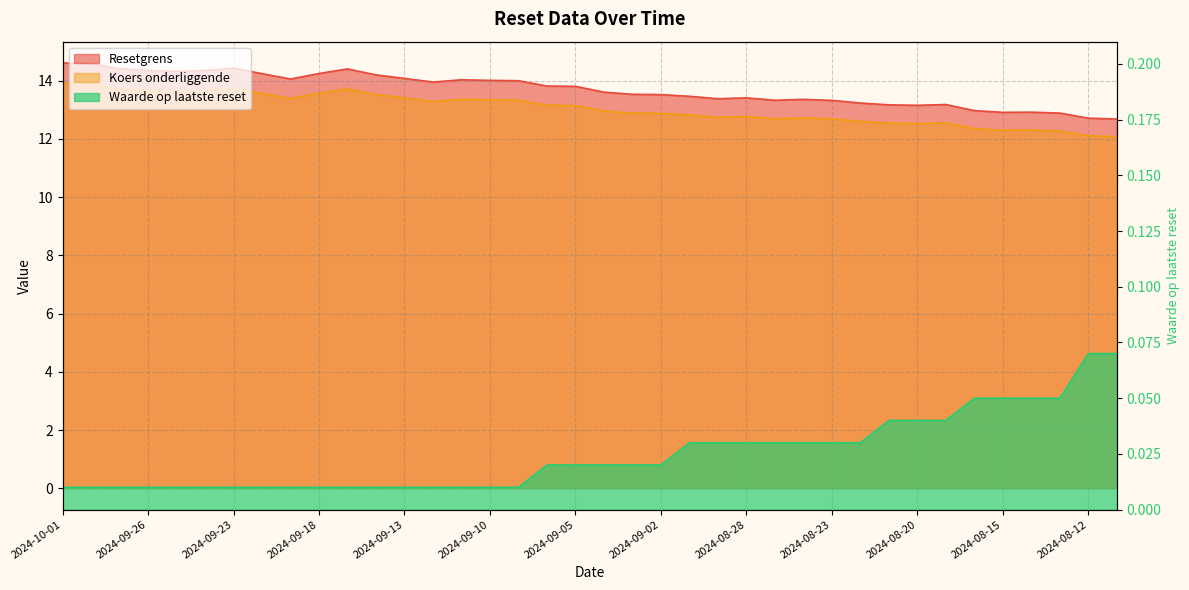

True or false: Koers onderliggende and Waarde op laatste reset cross at least once.

False